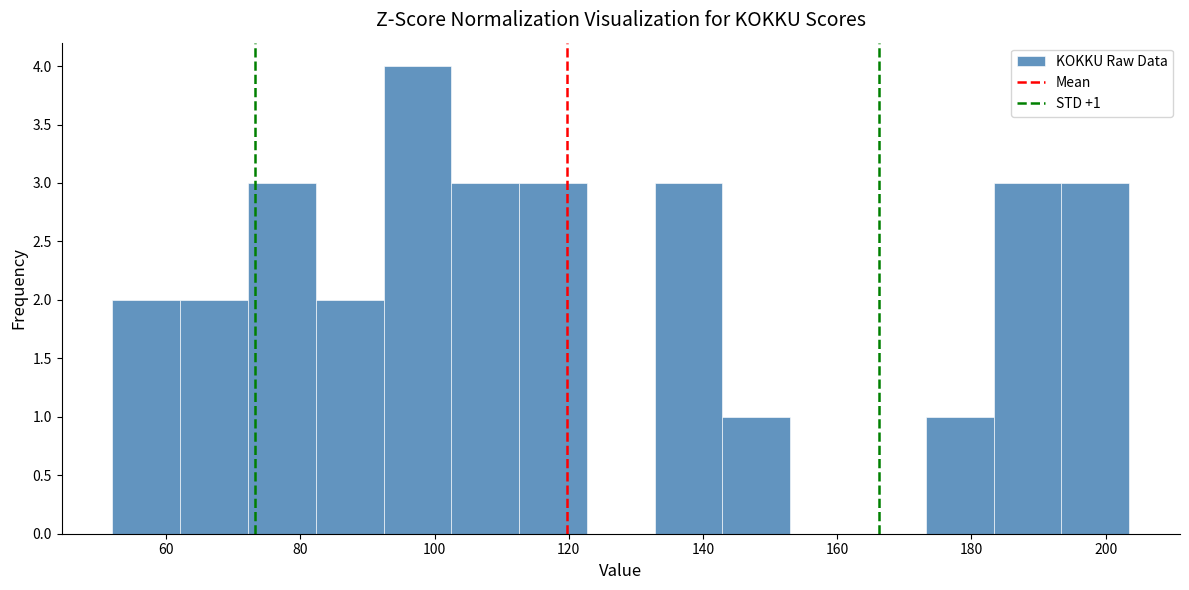

Which range on the x-axis has the tallest bar?

92 to 102